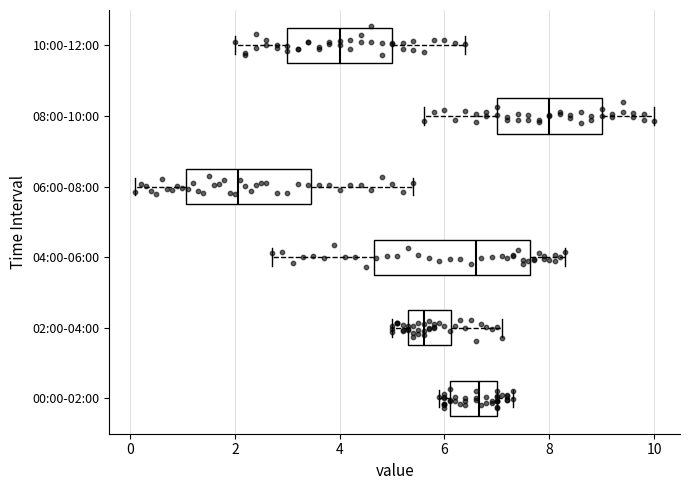

Which box is the widest, from its left edge to its right edge?

04:00-06:00